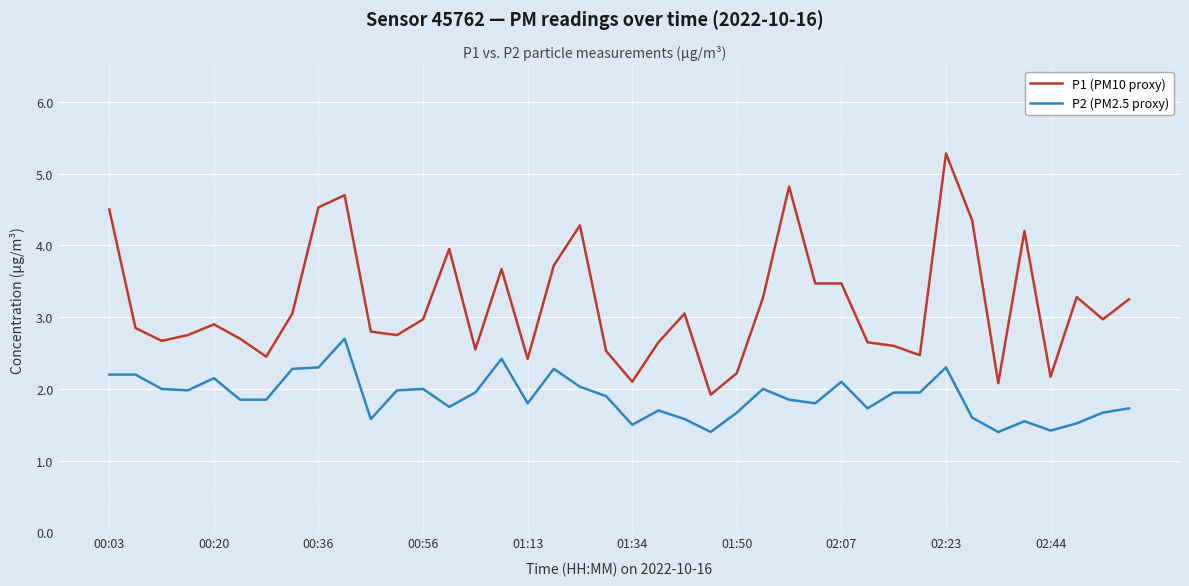

What is the smallest value displayed?

1.4